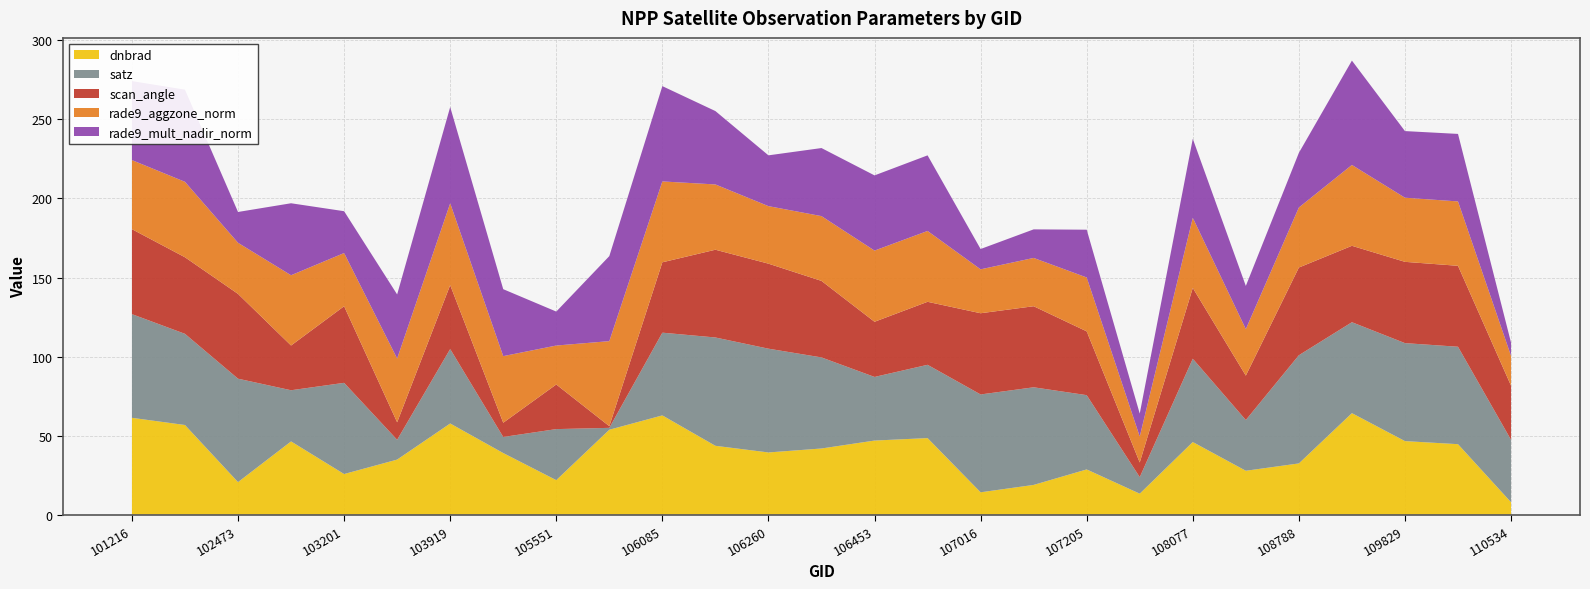

What is the total value across all series at 103919?

257.8